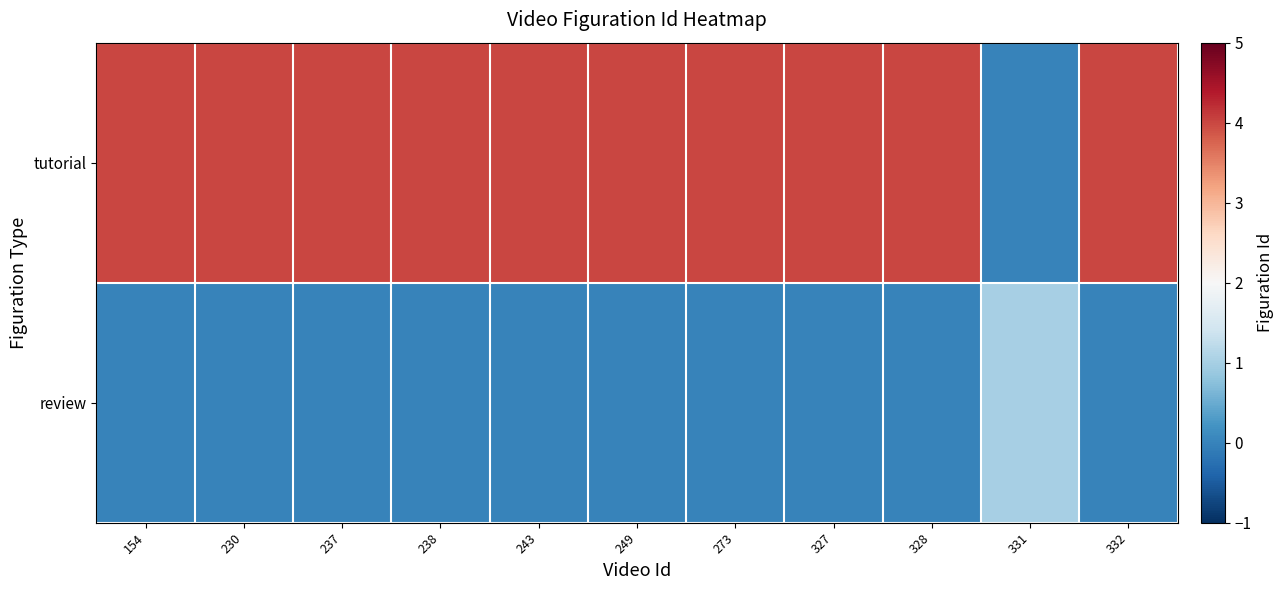

What is the spread (max minus min) of values at 331?

1